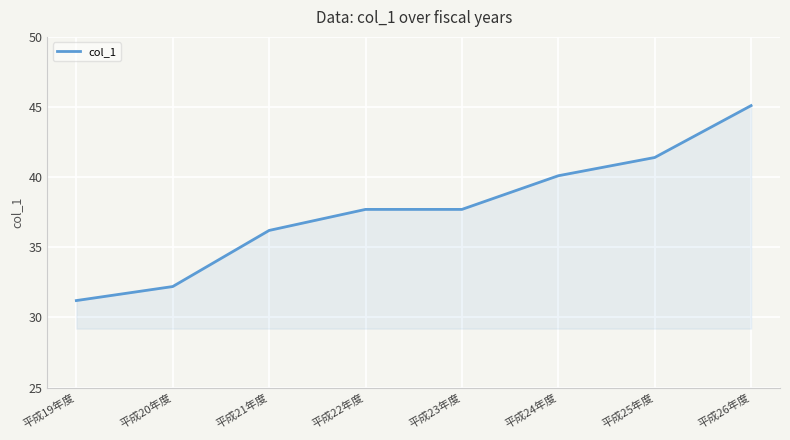

Between 平成23年度 and 平成26年度, which is larger?

平成26年度